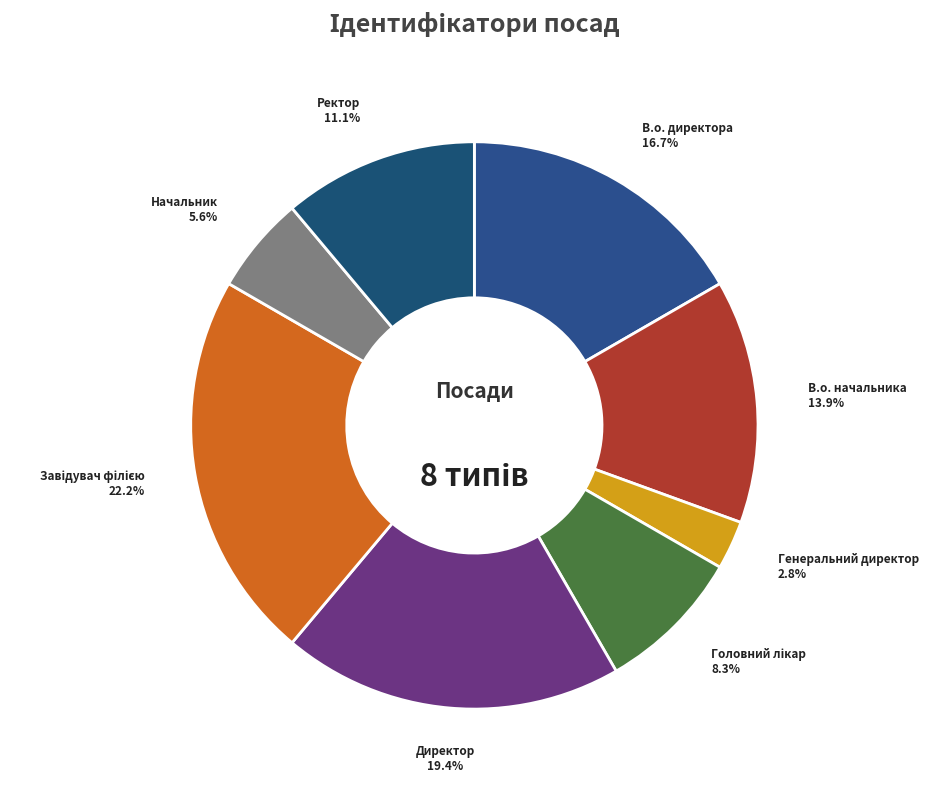

Does any single category account for the majority?

No